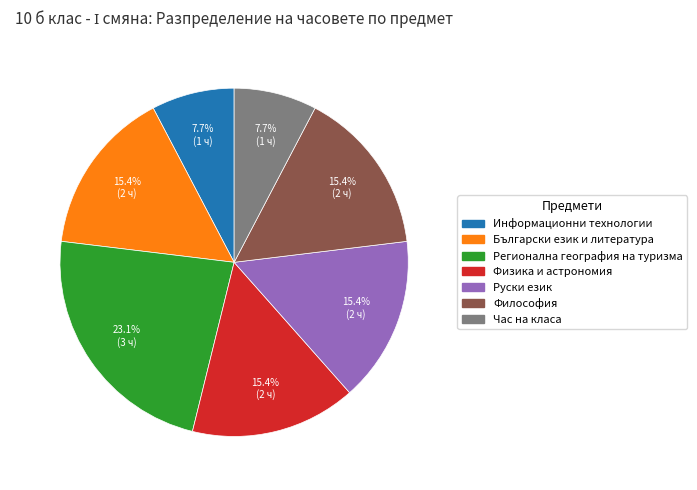

What is the largest slice in the pie chart?

Регионална география на туризма